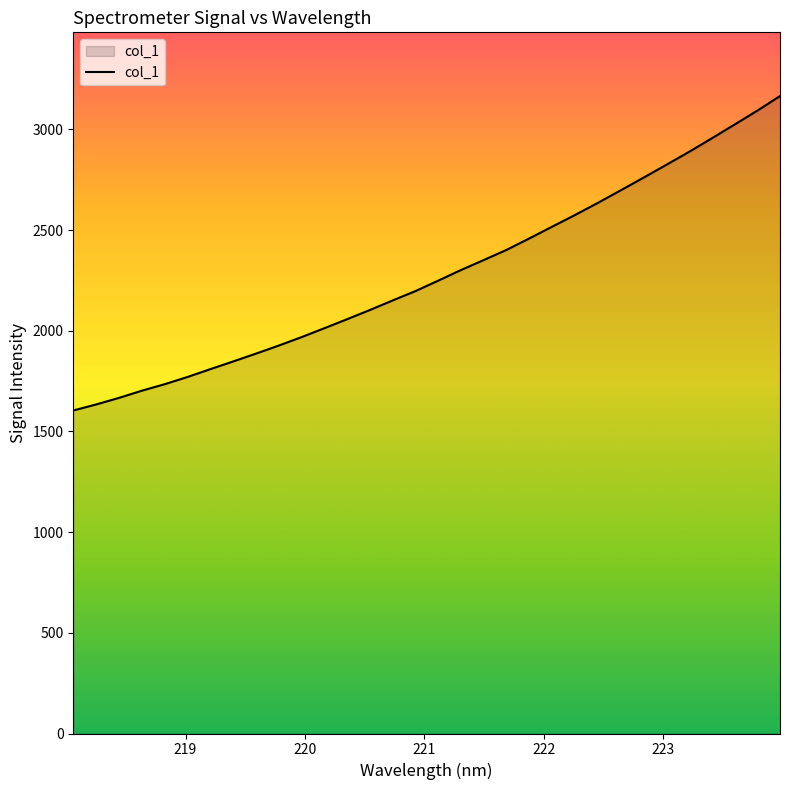

How many lines are shown in the chart?

1